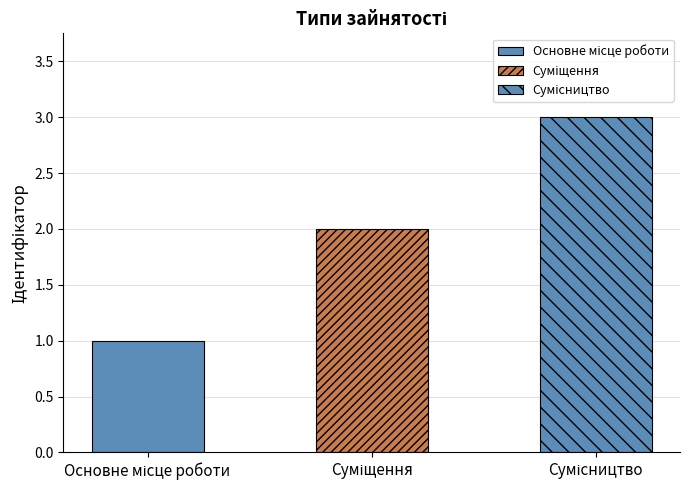

Rank the categories by value from highest to lowest.

Сумісництво, Суміщення, Основне місце роботи